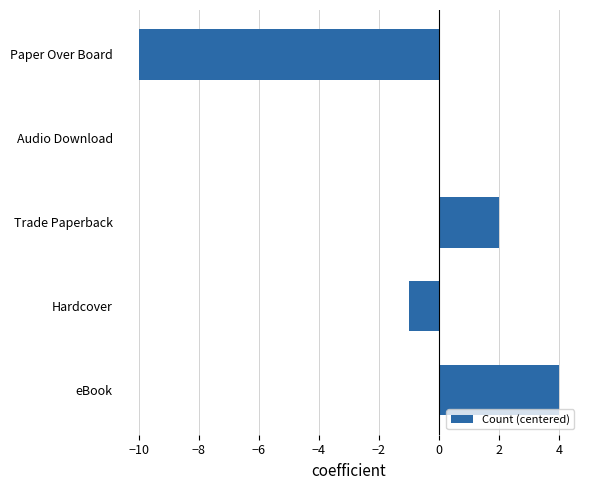

What is the change in value from eBook to Hardcover?

-5